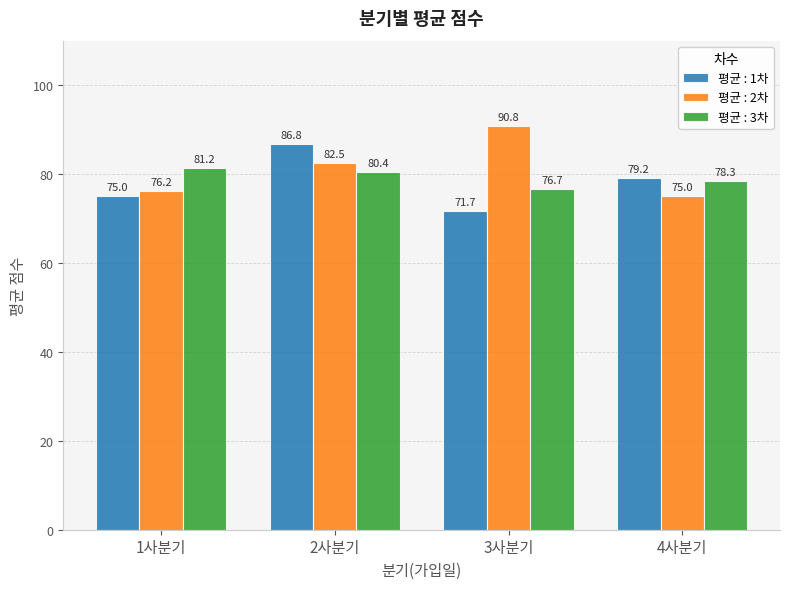

List the series in order of their peak value, highest first.

평균 : 2차, 평균 : 1차, 평균 : 3차